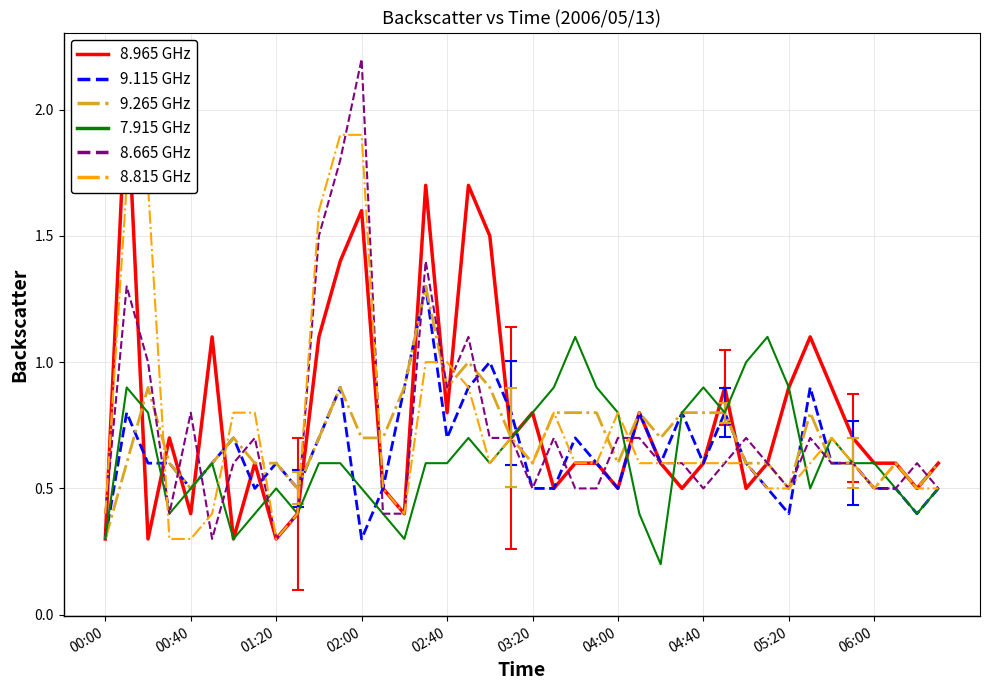

Rank the series at 00:00 from highest to lowest value.

8.665 GHz, 8.815 GHz, 8.965 GHz, 9.115 GHz, 9.265 GHz, 7.915 GHz